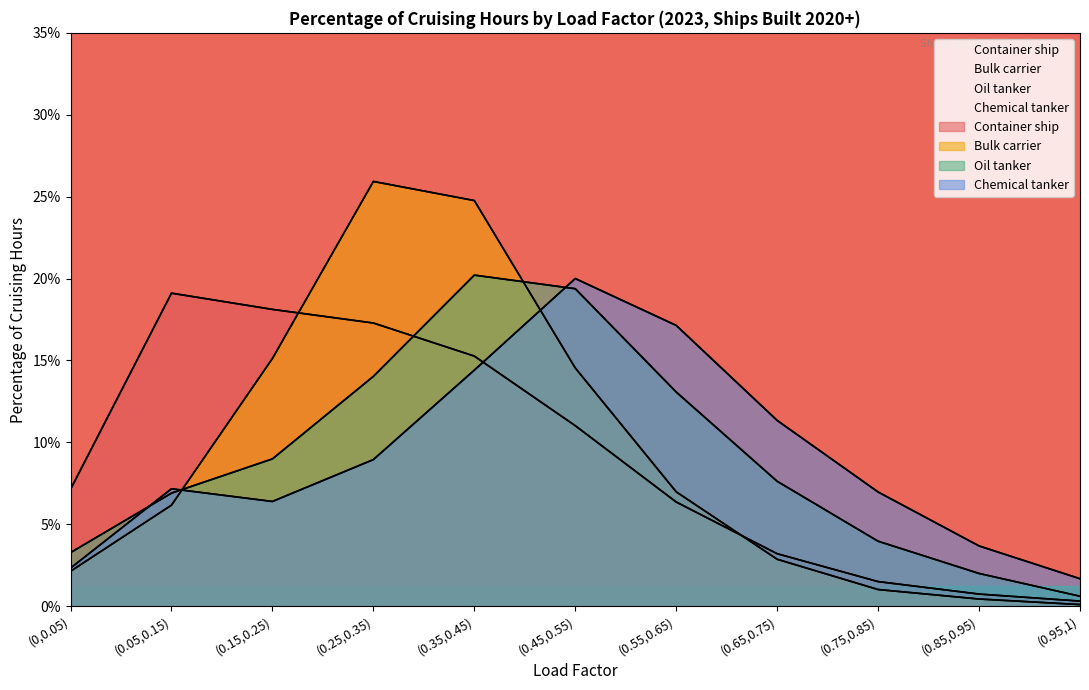

True or false: Bulk carrier and Chemical tanker cross at least once.

True